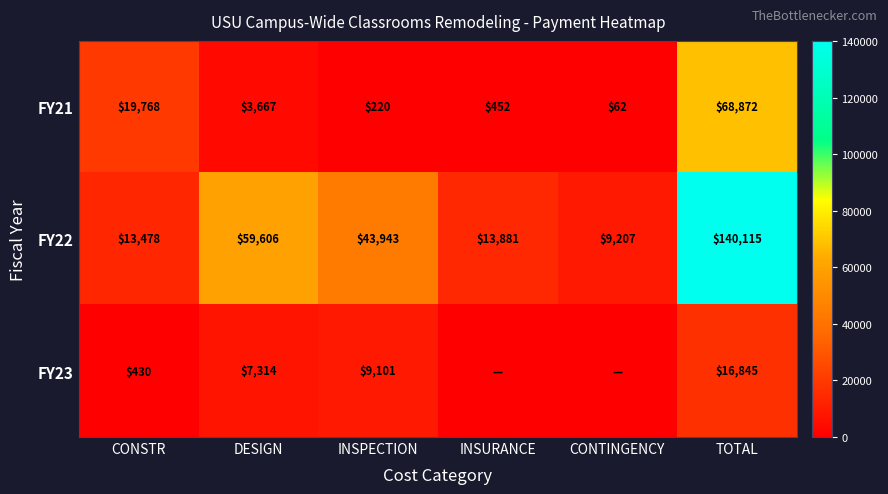

What is the greatest value displayed?

140114.9